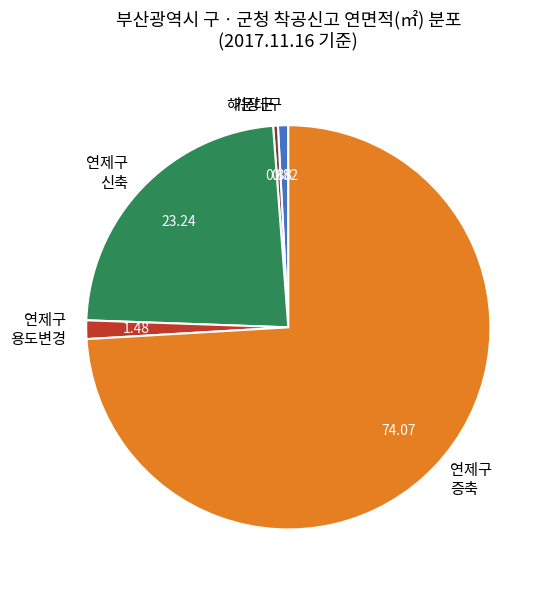

Between 연제구 증축 and 기장군, which is larger?

연제구 증축